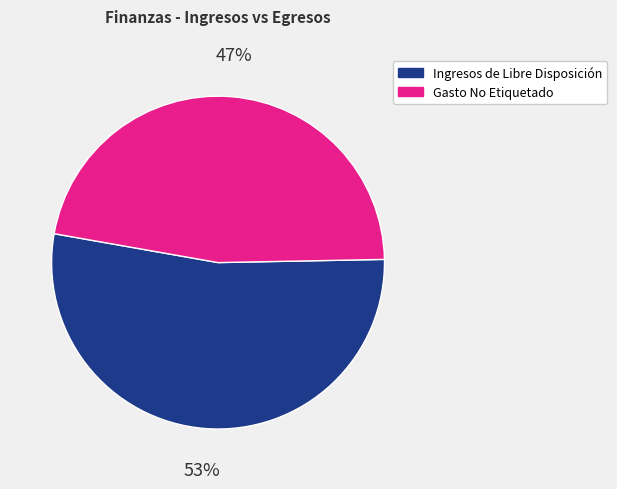

Is there a majority slice in this chart?

Yes